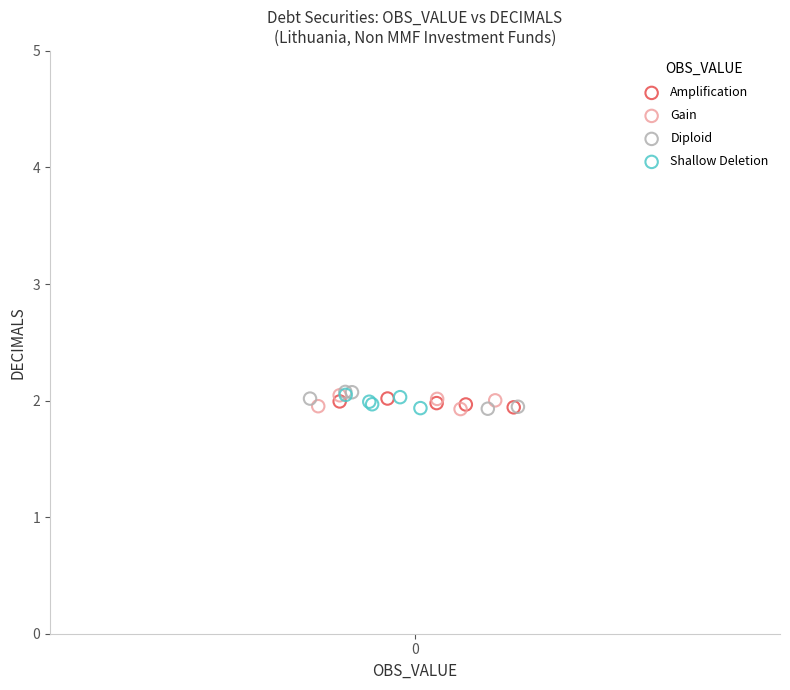

What are all the series names shown in the legend?

Amplification, Gain, Diploid, Shallow Deletion